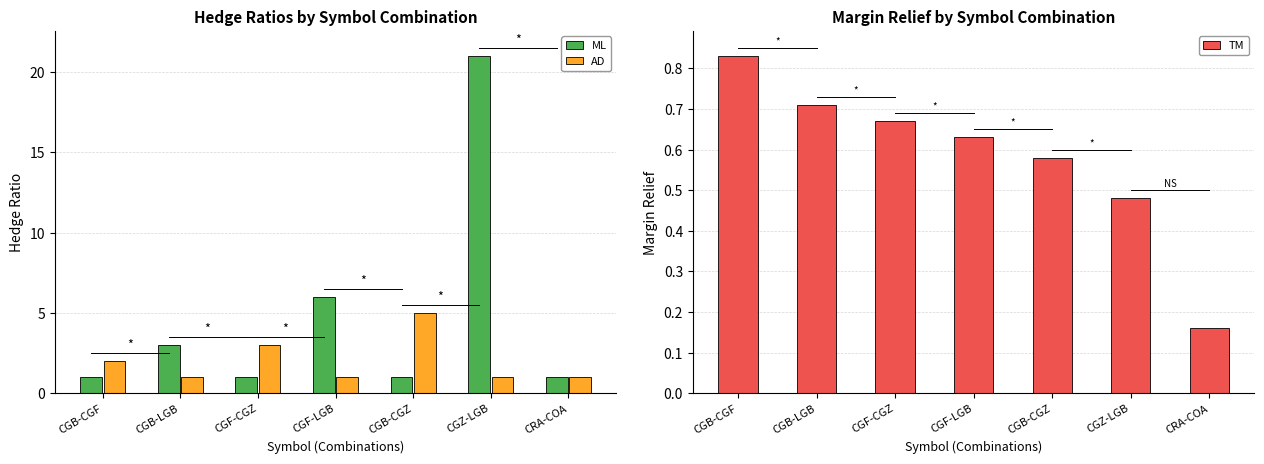

Count the Hedge Ratio B values in the range 1 to 3.

6